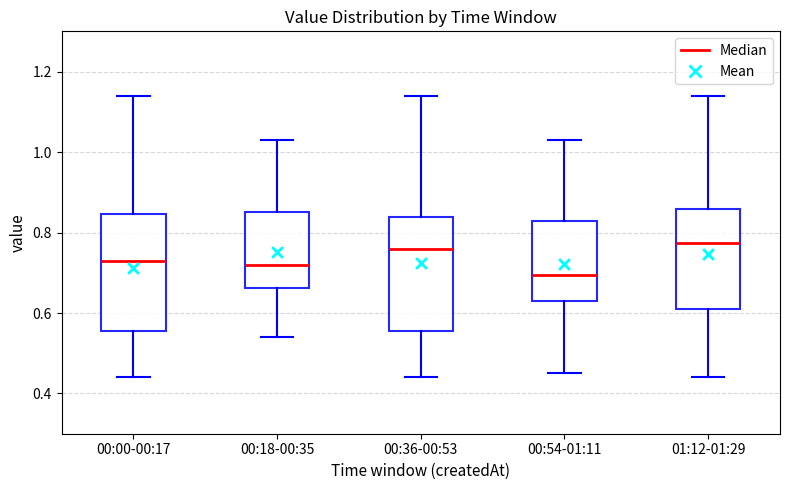

Reading left to right, read every box against the y-axis: the position of its median line, the range the box covers, and the ends of its whiskers. The values are not printed on the chart, so give them approximately, as read against the axis.

00:00-00:17: median 0.74, box 0.56 to 0.84, whiskers 0.44 to 1.14
00:18-00:35: median 0.72, box 0.66 to 0.86, whiskers 0.54 to 1.04
00:36-00:53: median 0.76, box 0.56 to 0.84, whiskers 0.44 to 1.14
00:54-01:11: median 0.70, box 0.64 to 0.82, whiskers 0.46 to 1.04
01:12-01:29: median 0.78, box 0.62 to 0.86, whiskers 0.44 to 1.14